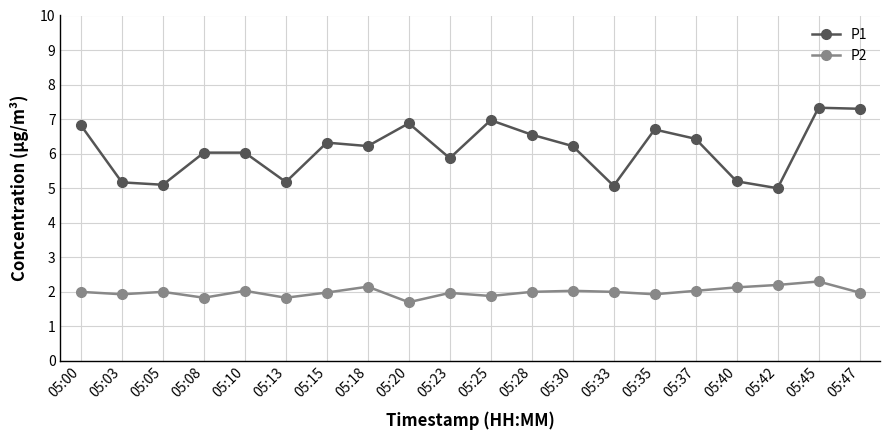

Is it true that P2 equals 0.5 at 05:40?

False